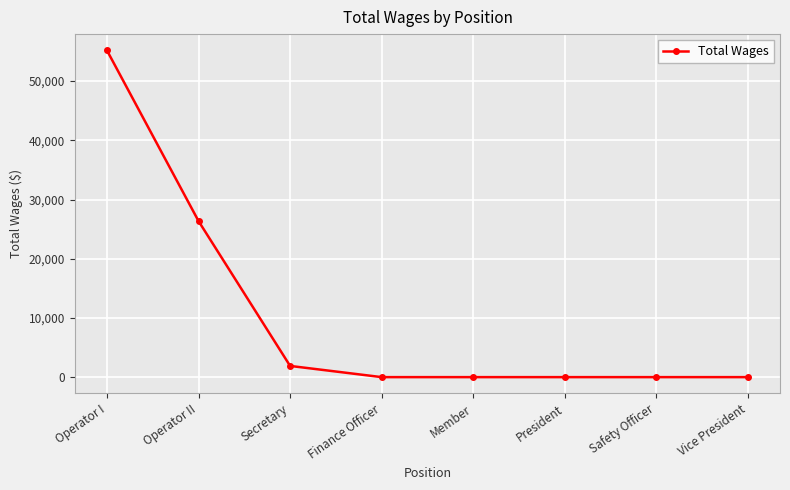

What is the maximum value shown in the chart?

55175